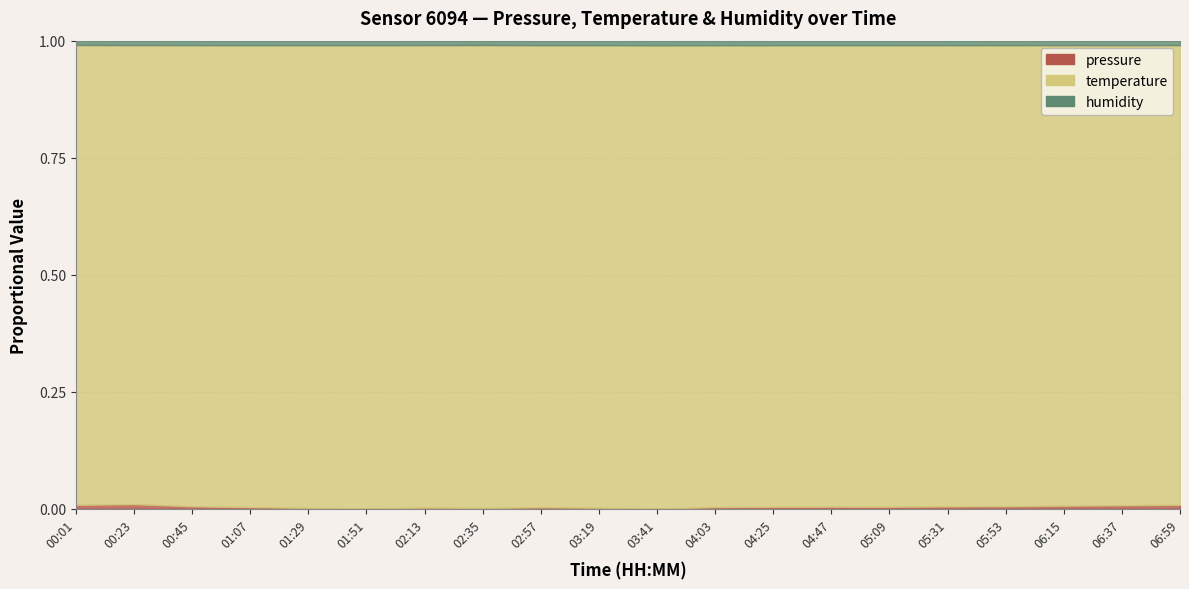

How many distinct data groups are displayed?

3